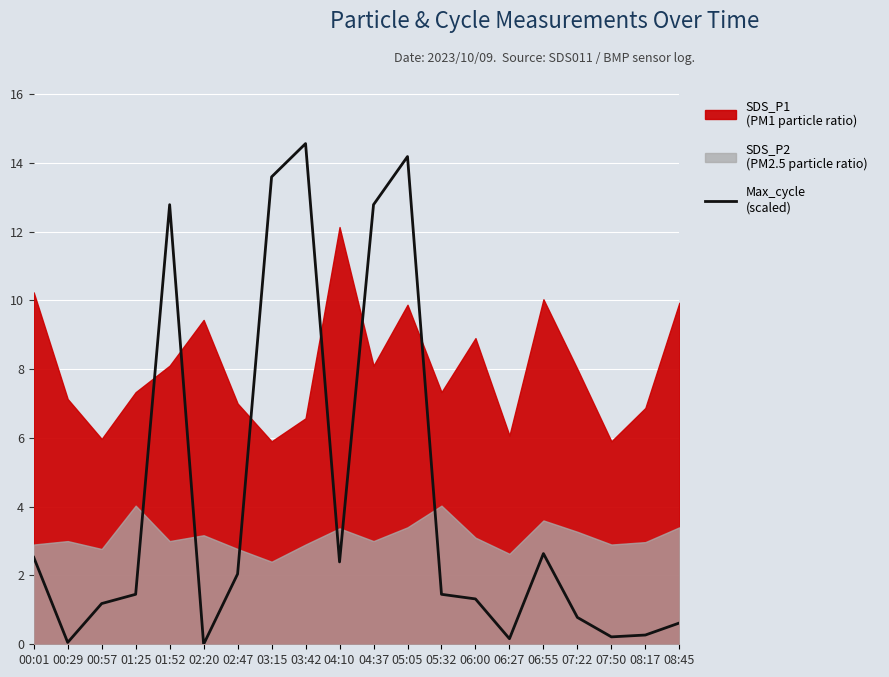

Does the chart display data point markers on the line(s)?

No